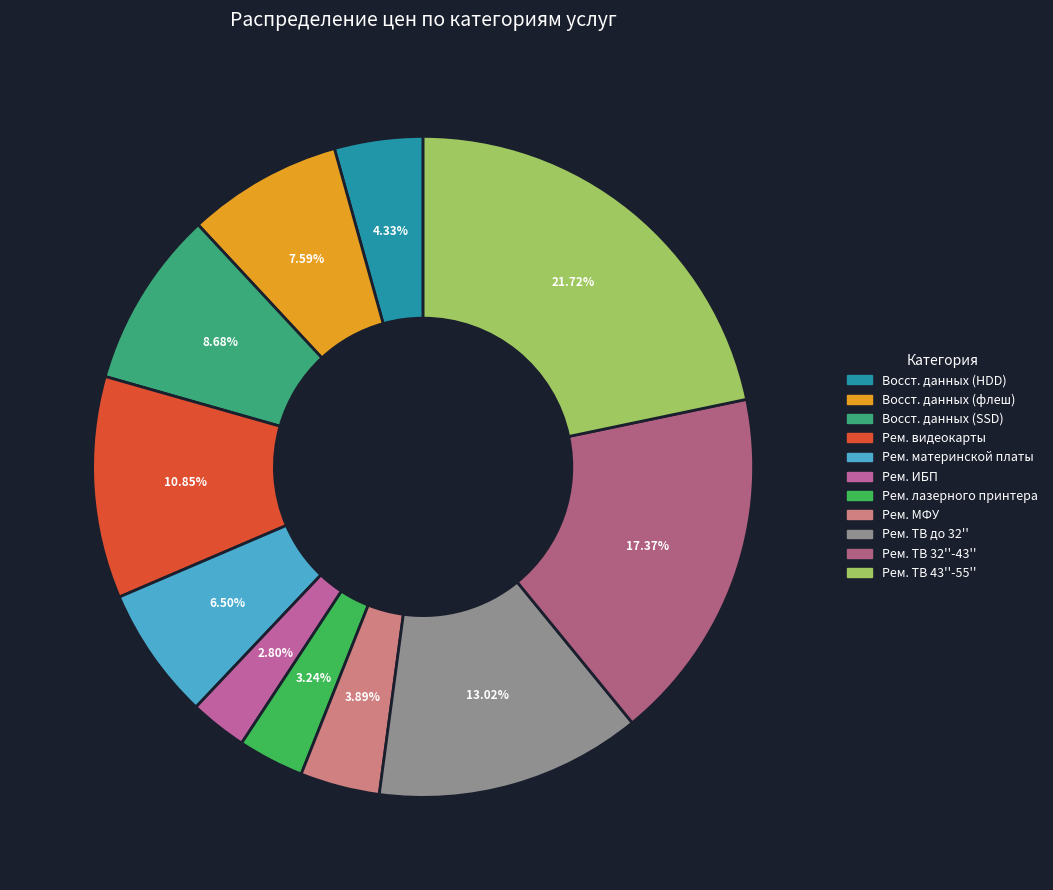

Is there a majority slice in this chart?

No